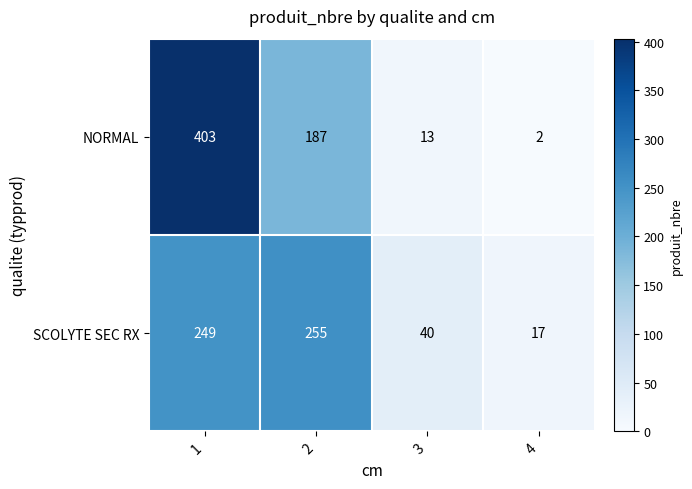

Reading left to right, list all the values displayed in this chart.

NORMAL: 403	187	13	2
SCOLYTE SEC RX: 249	255	40	17